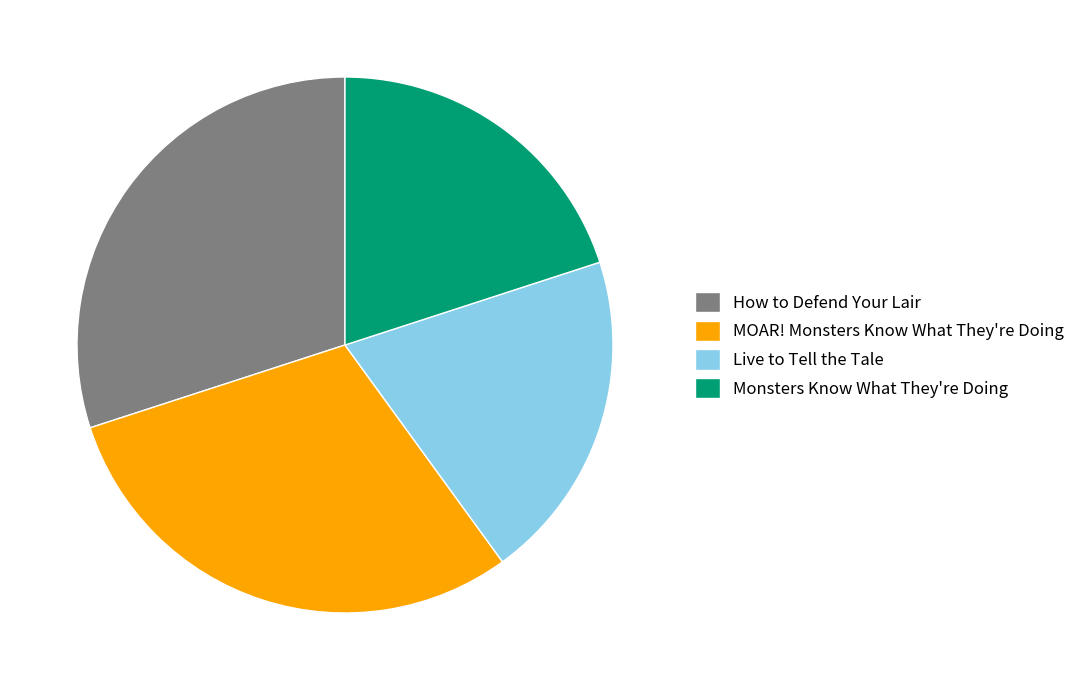

Between How to Defend Your Lair and Live to Tell the Tale, which is larger?

How to Defend Your Lair